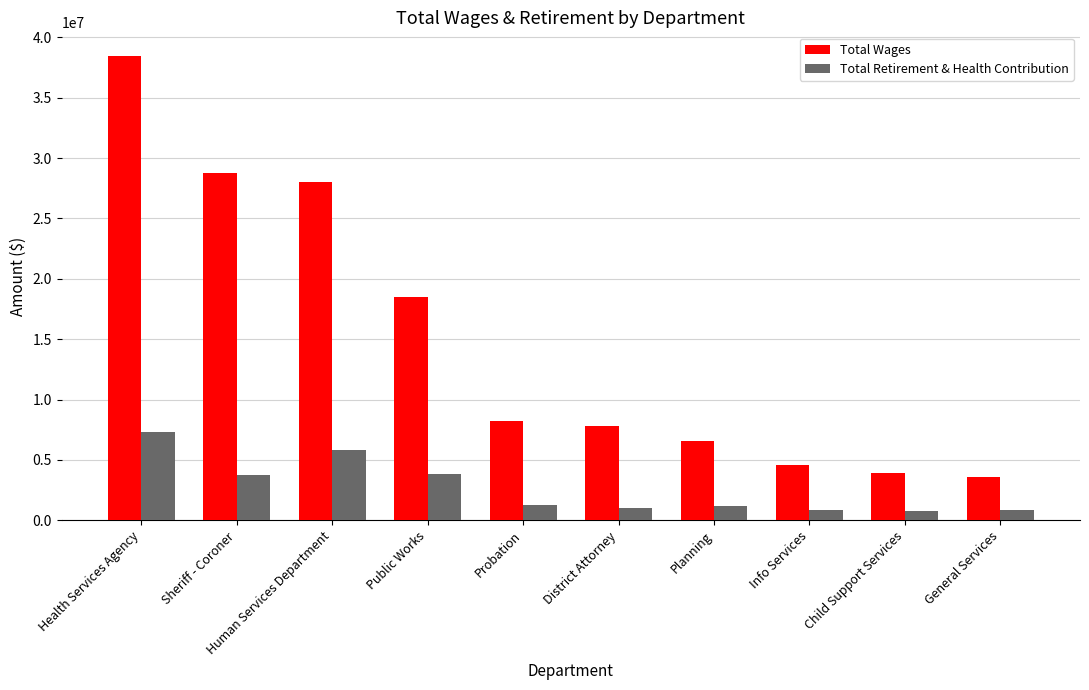

What is the label of the 6th bar from the left?

District Attorney